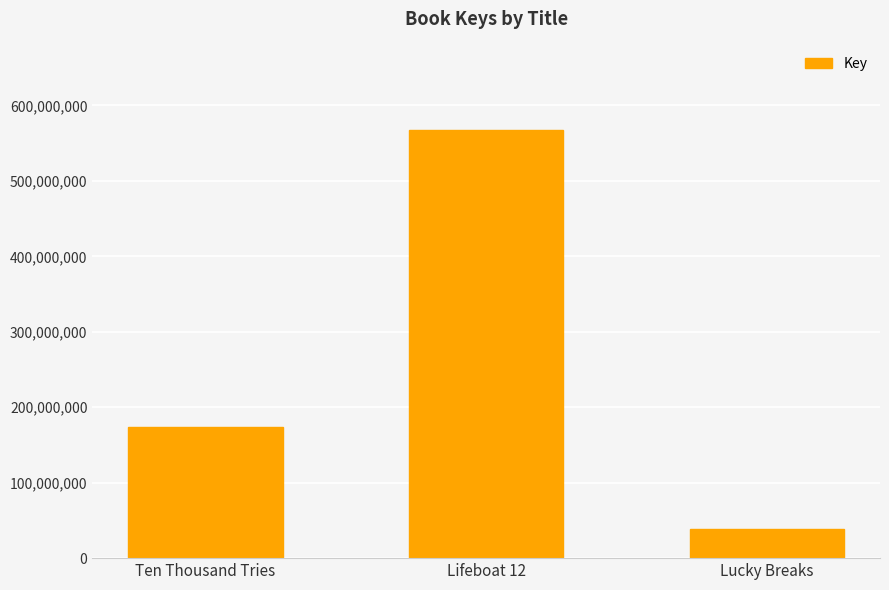

At which label is the value closest to 302952665?

Ten Thousand Tries